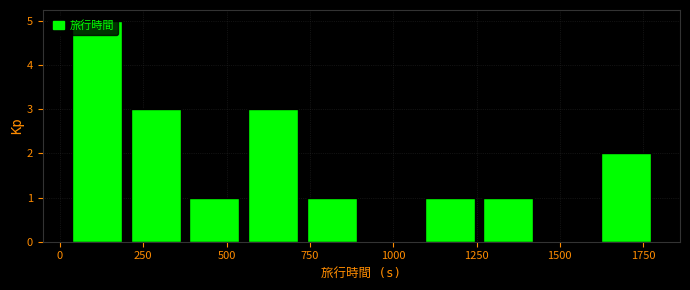

Around what value on the x-axis is the tallest bar? Give the approximate position of its centre, as read against the axis.

100